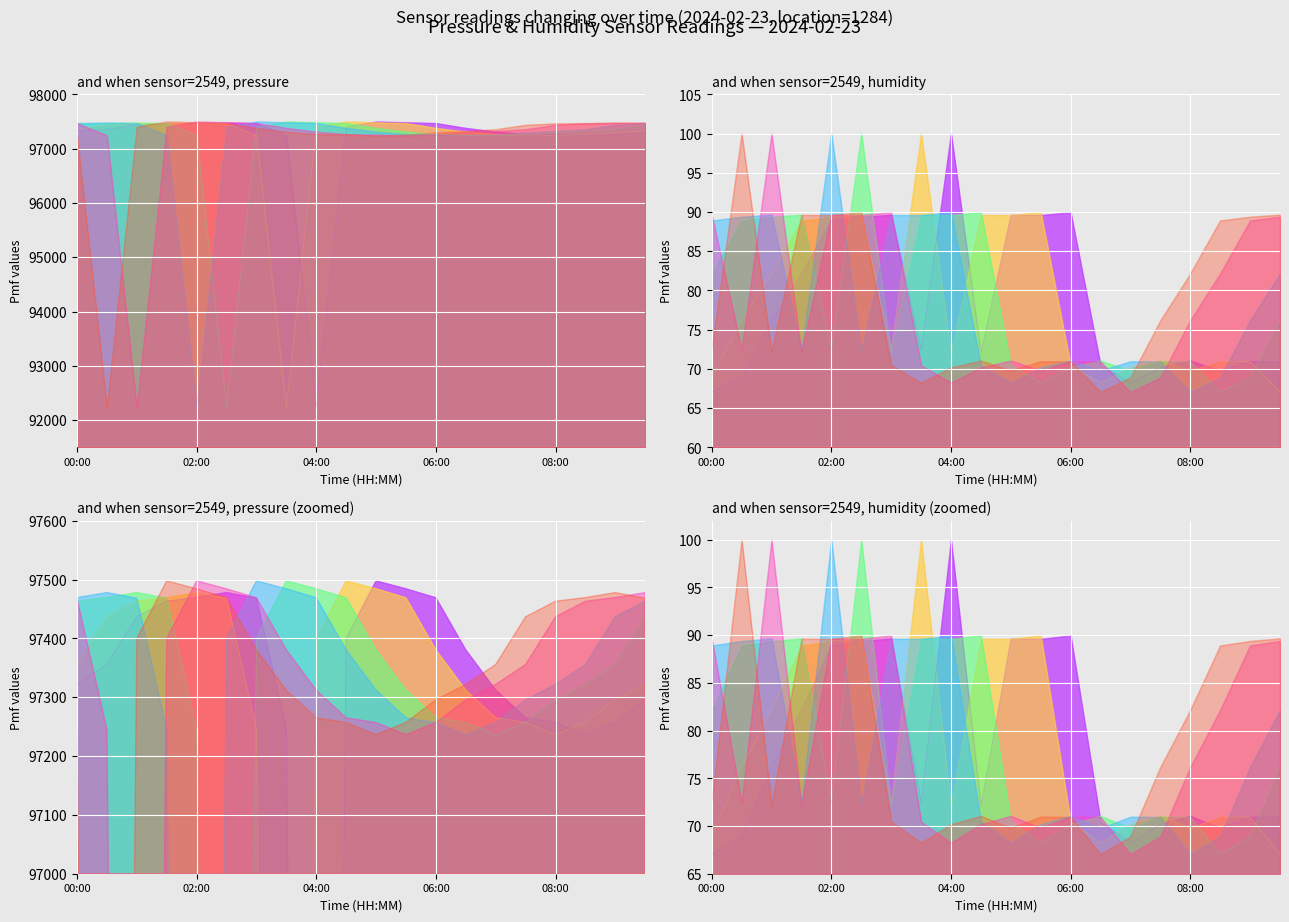

What is the label of the 13th point from the left?

06:00